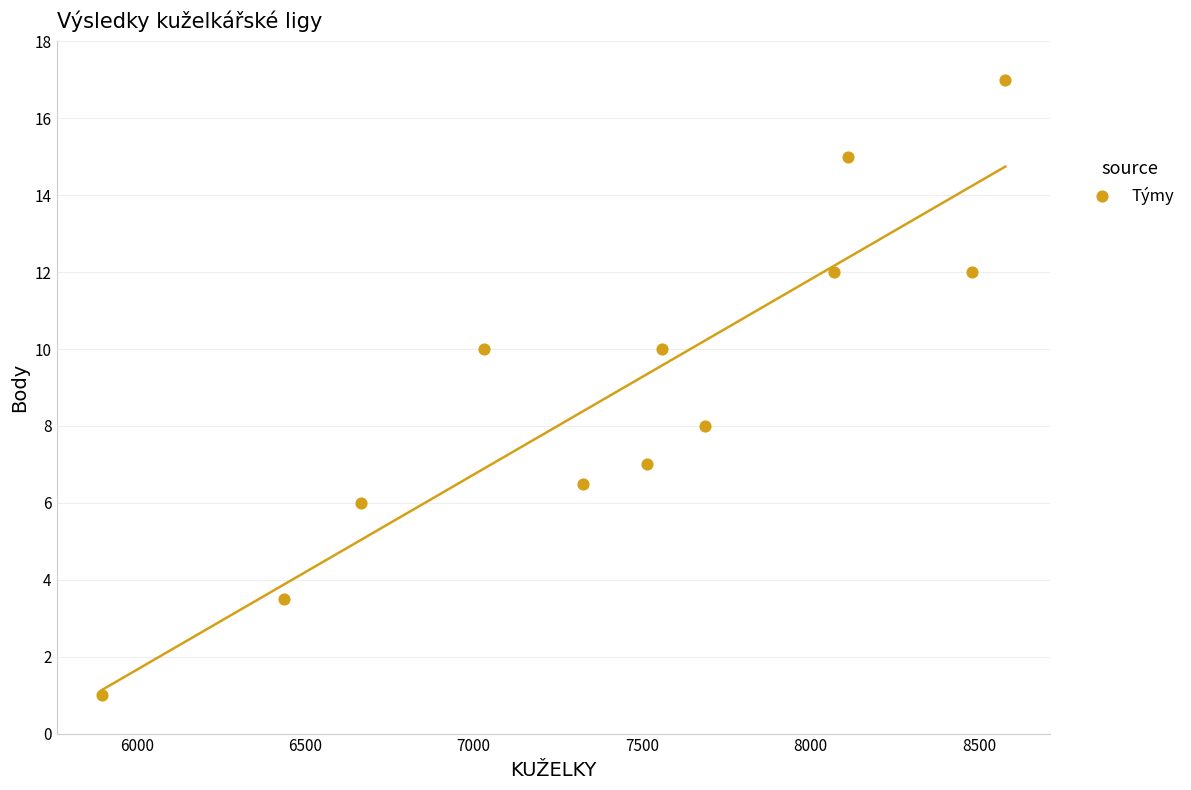

What is the average X value?

7446.3